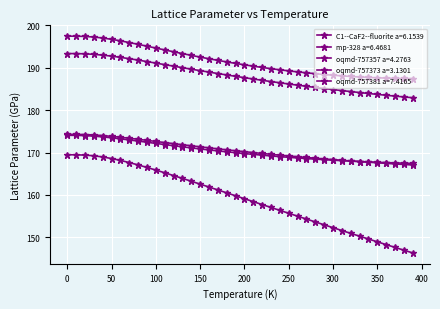

True or false: C1--CaF2--fluorite a=6.1539 has more than 2 points higher than both neighbors.

False